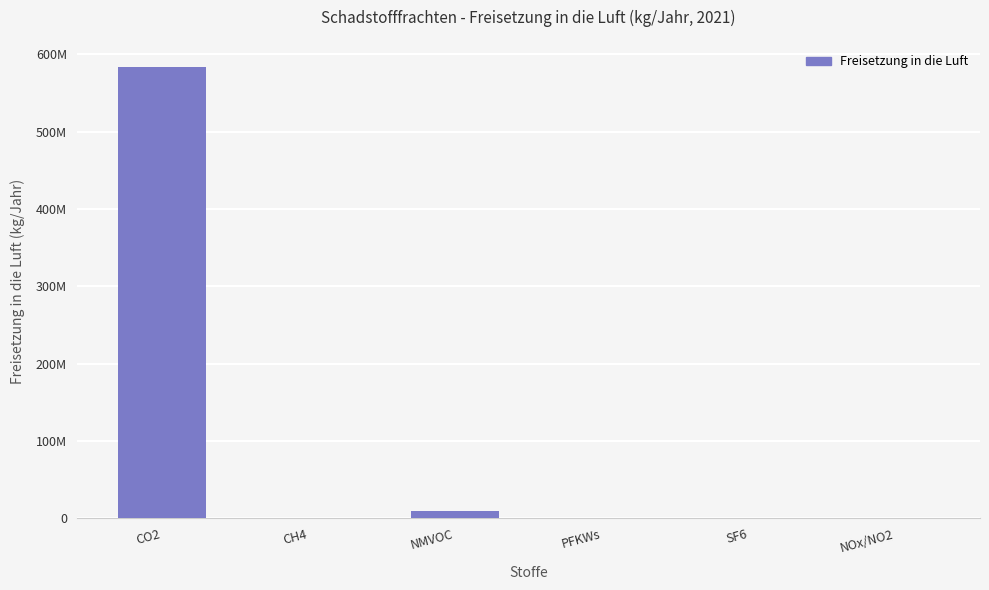

What is the change in value from PFKWs to SF6?

-21